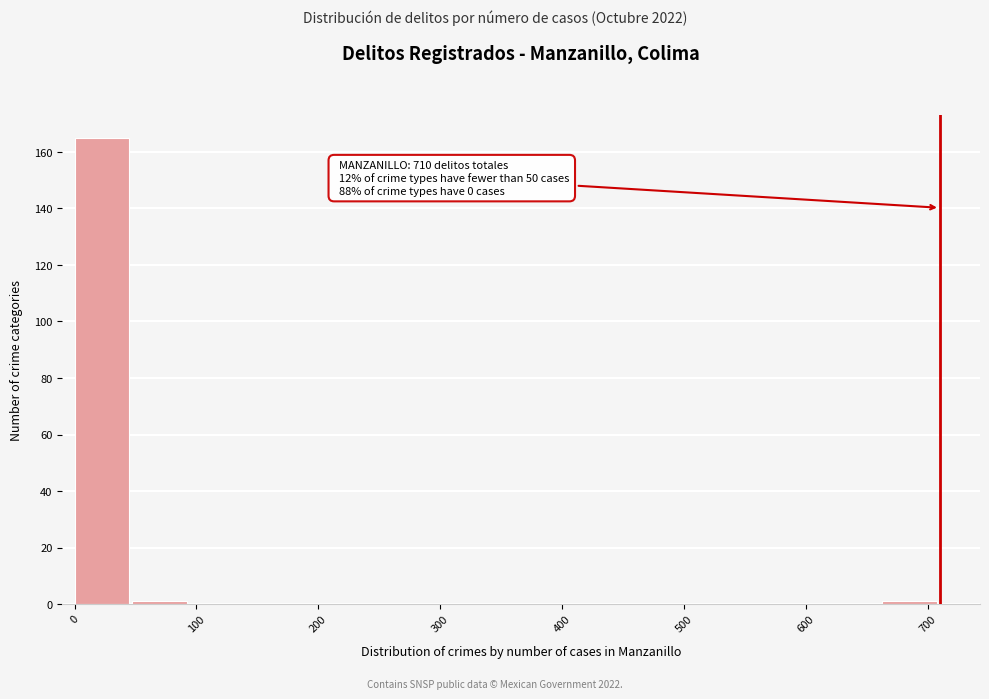

Over which range of the x-axis is the bar tallest?

0 to 50